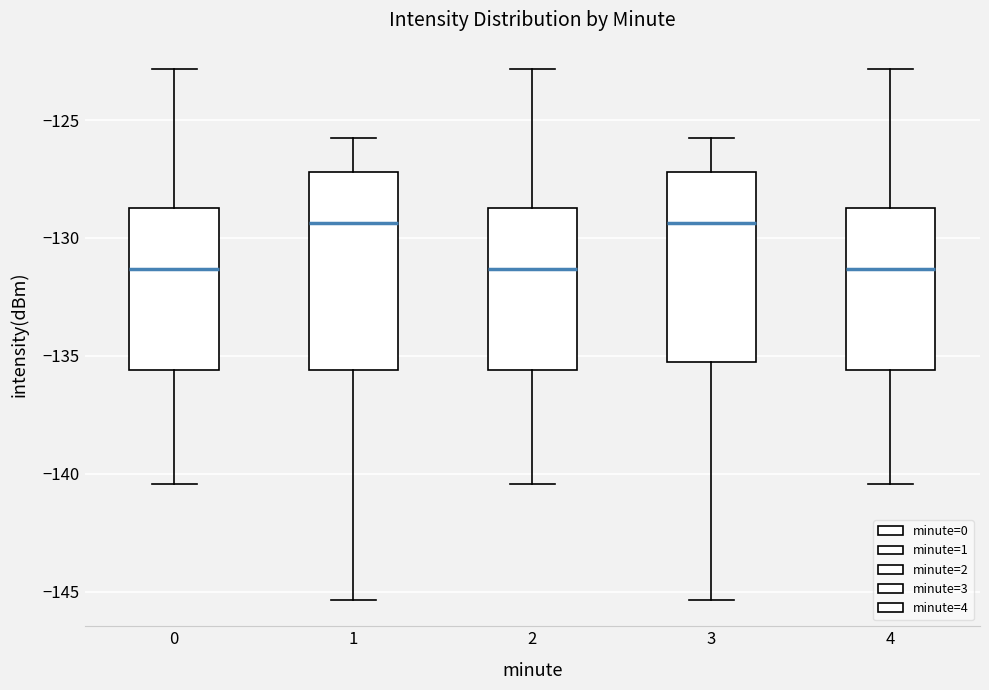

Where does the lower whisker of the box at x = 1 end on the y-axis? The values are not printed on the chart, so give them approximately, as read against the axis.

-145.5